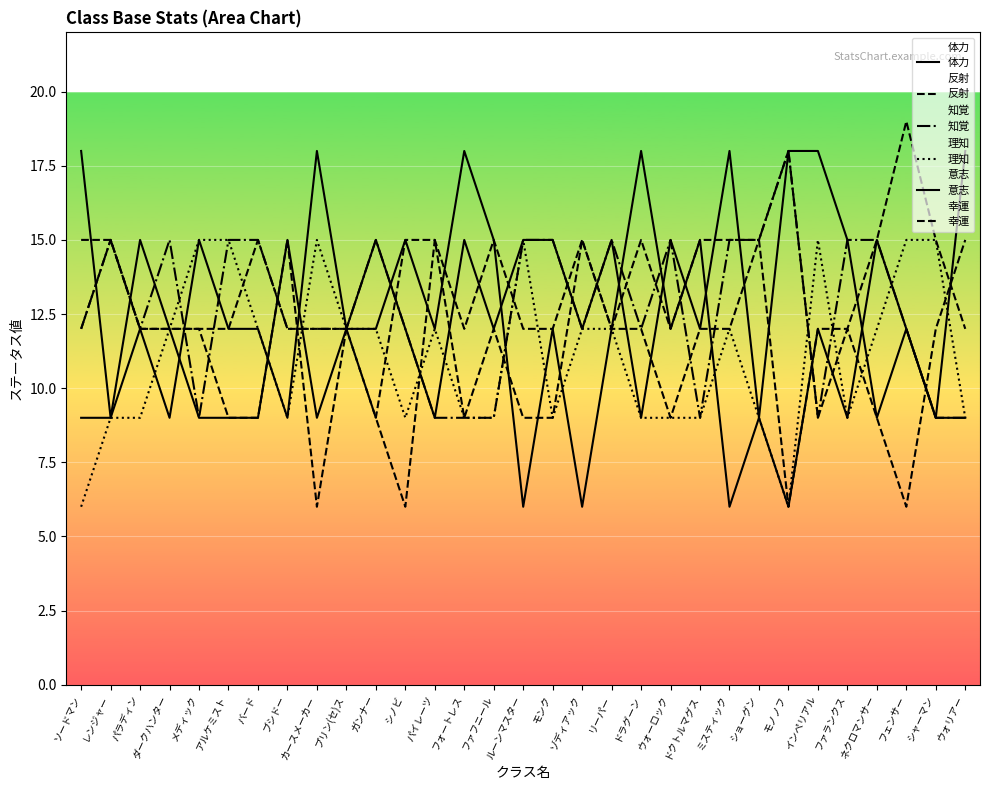

What is the maximum value for 意志?

18